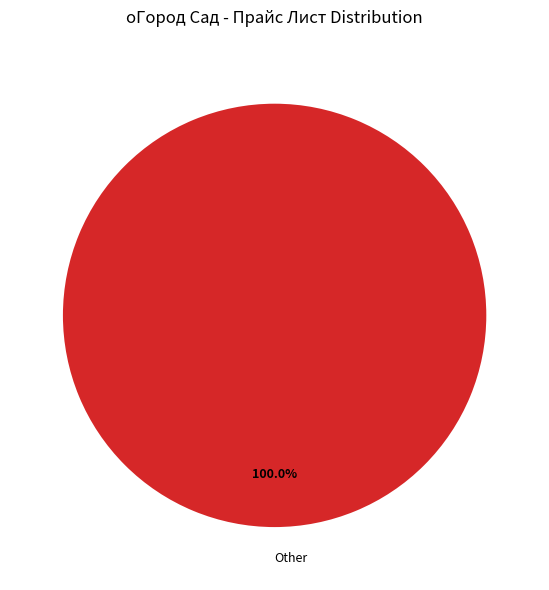

Rank the categories by value from highest to lowest.

Other